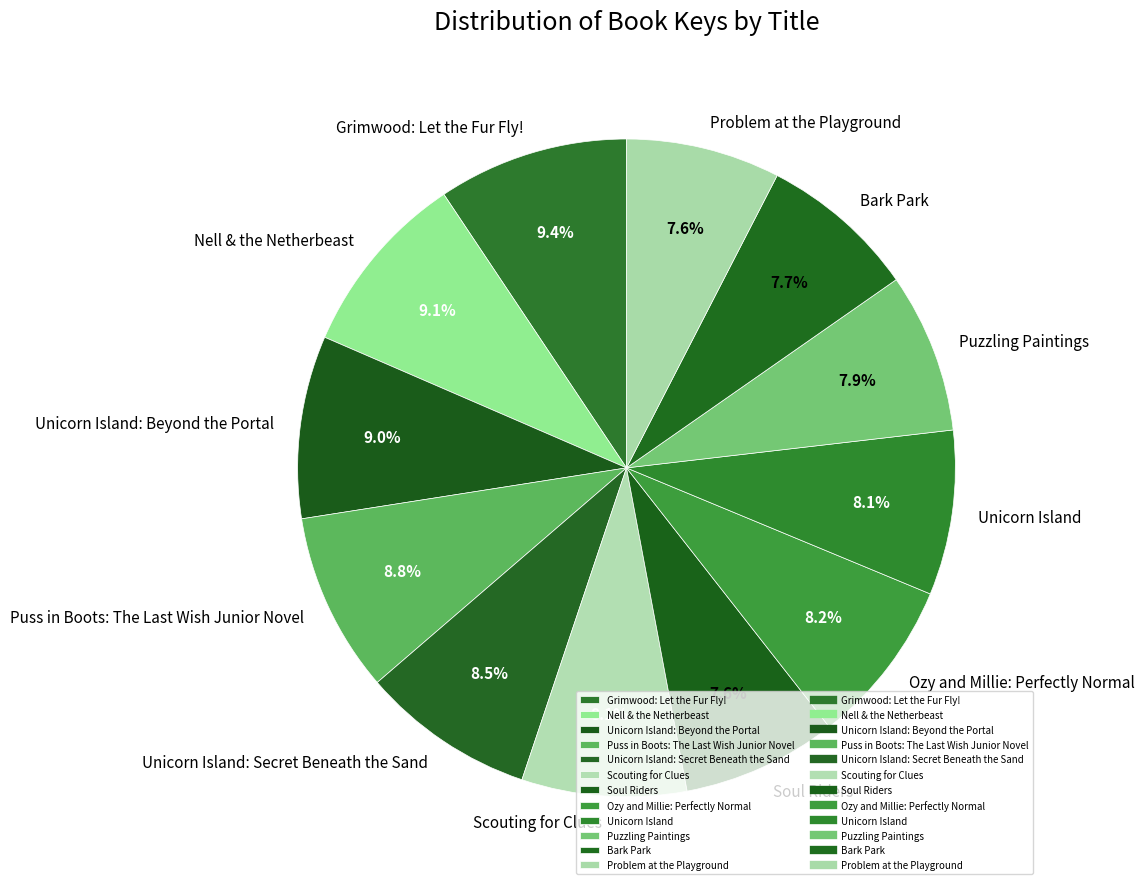

To the nearest percent, what portion does Grimwood: Let the Fur Fly! represent?

9%